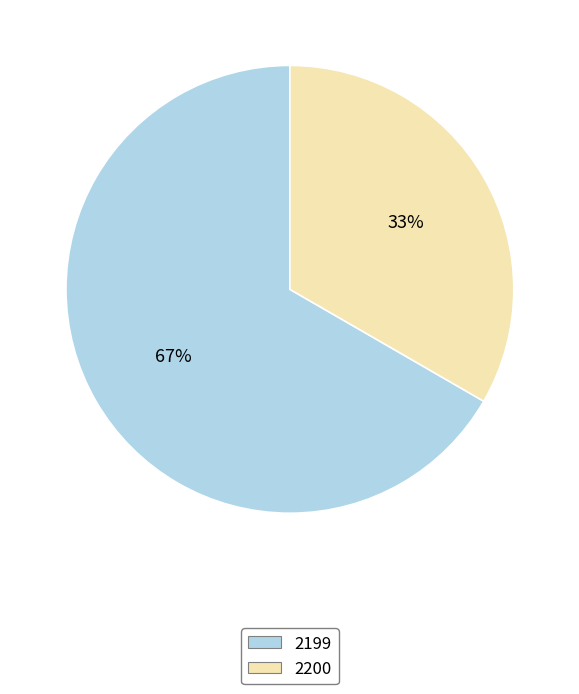

Does 2199 account for over 50% of the chart?

Yes